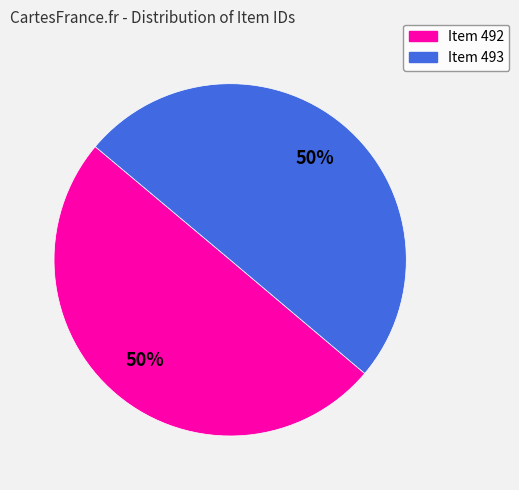

Count the number of slices in the pie.

2